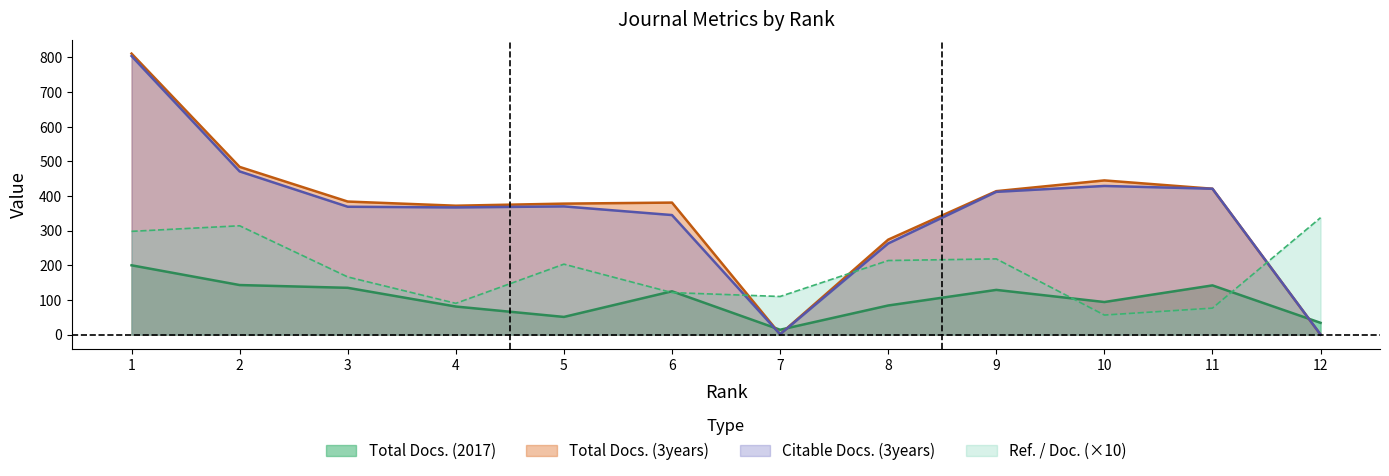

Between 6 and 9, which is larger?

9